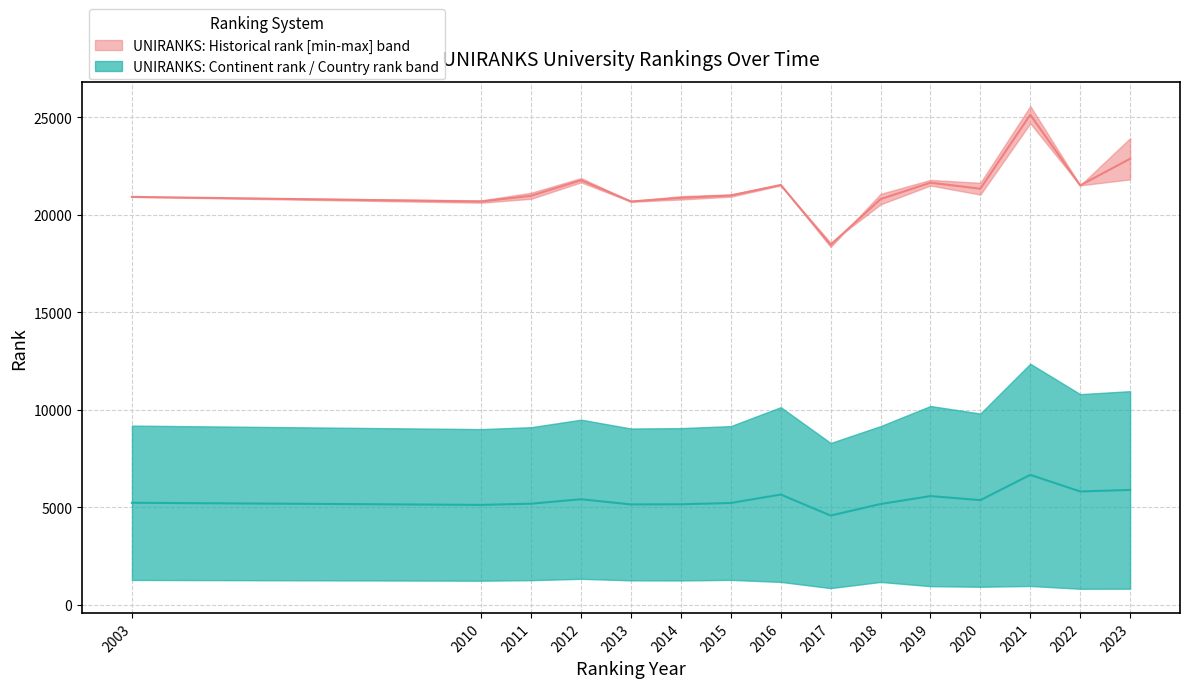

True or false: world rank and continent rank intersect in this chart.

False